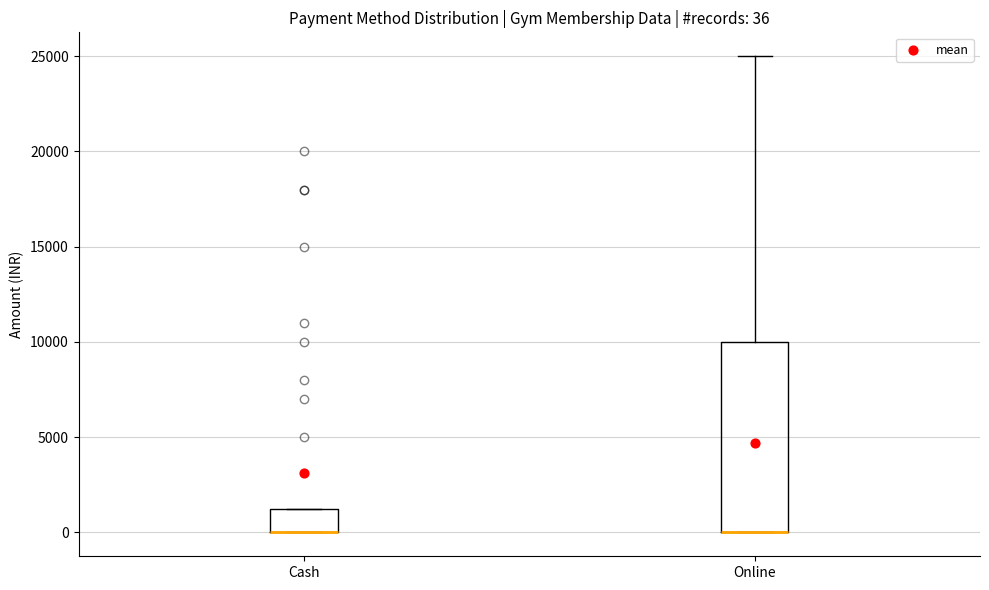

Comparing the boxes themselves (not the whiskers), which one is the tallest?

Online